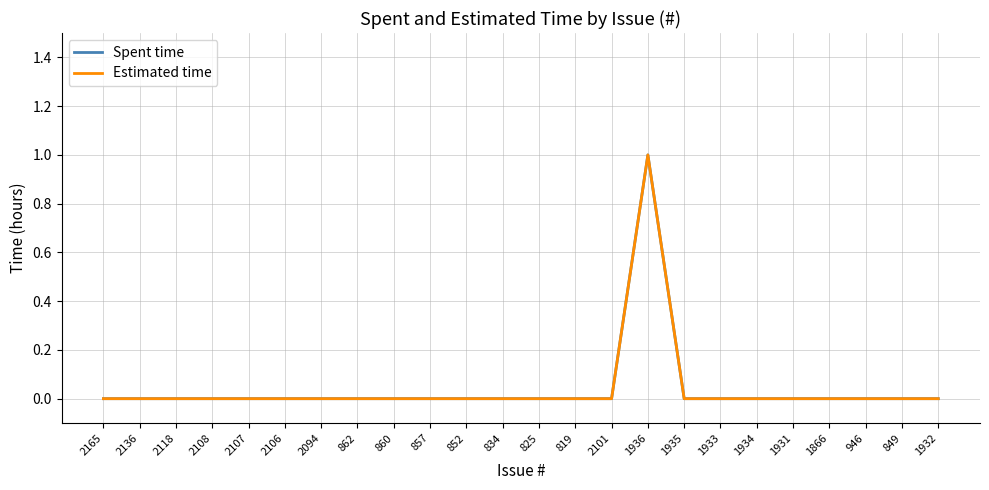

Between 1936 and 1933, which series saw the biggest shift?

Spent time